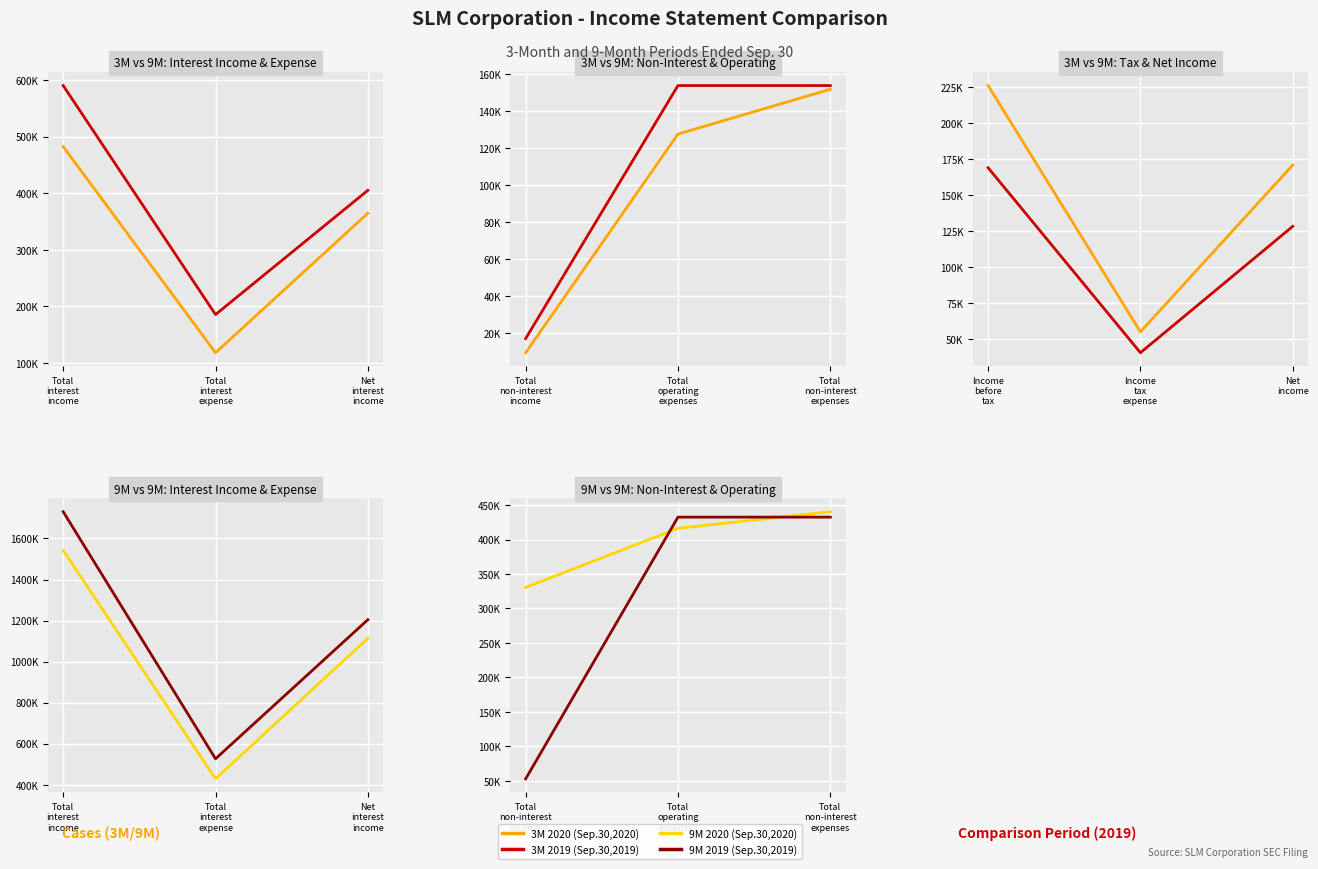

At how many categories does at least one series exceed 96983?

3